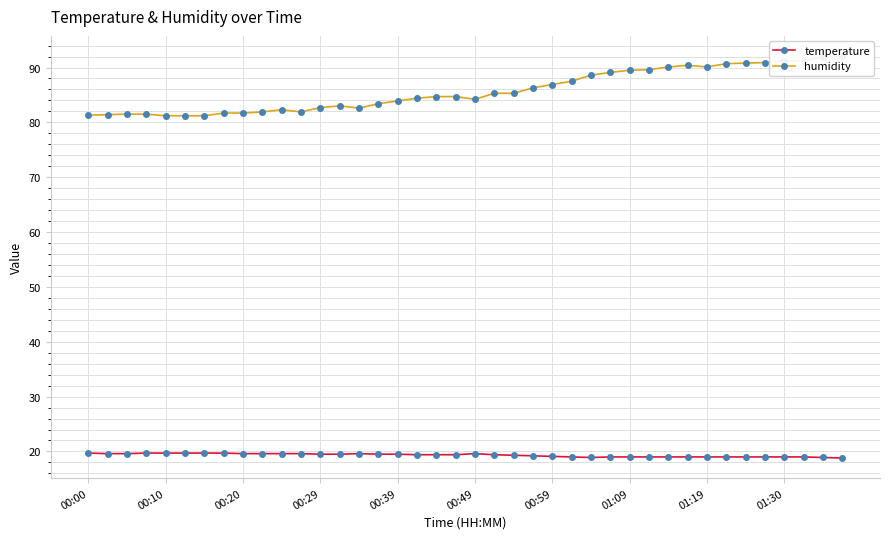

True or false: temperature has more than 1 points higher than both neighbors.

True